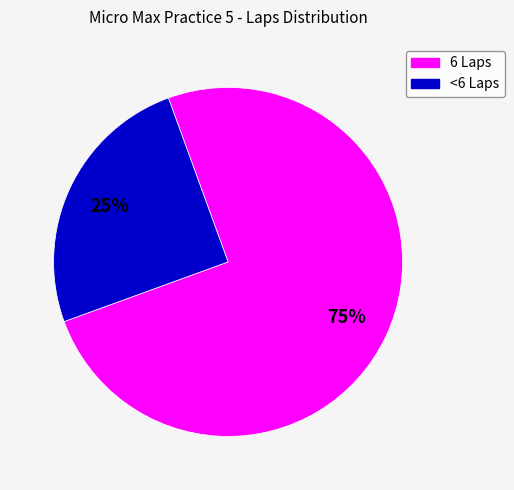

To the nearest percent, what is the difference between the largest and smallest slice percentages?

50%